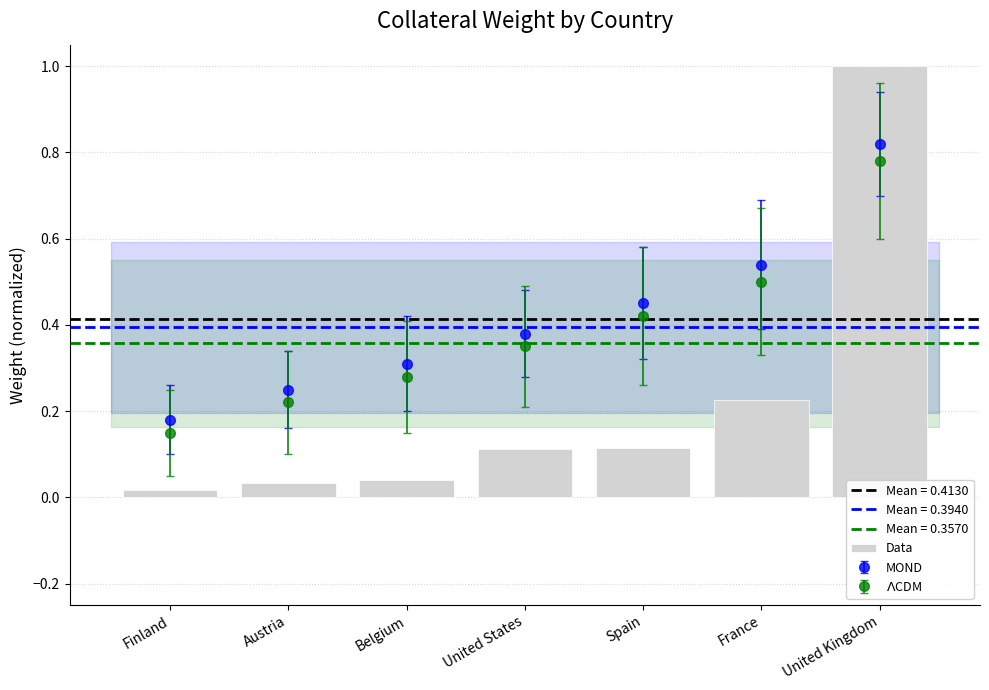

At which category does the chart reach its minimum across all series?

Finland